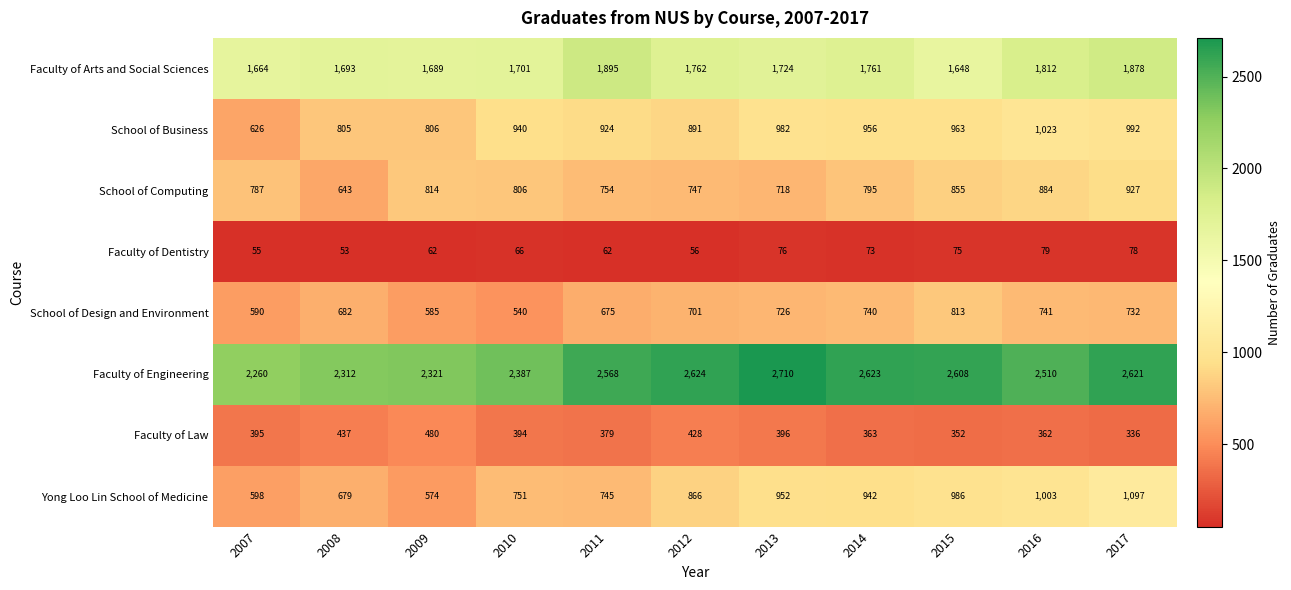

List the series in order of their peak value, highest first.

Faculty of Engineering, Faculty of Arts and Social Sciences, Yong Loo Lin School of Medicine, School of Business, School of Computing, School of Design and Environment, Faculty of Law, Faculty of Dentistry